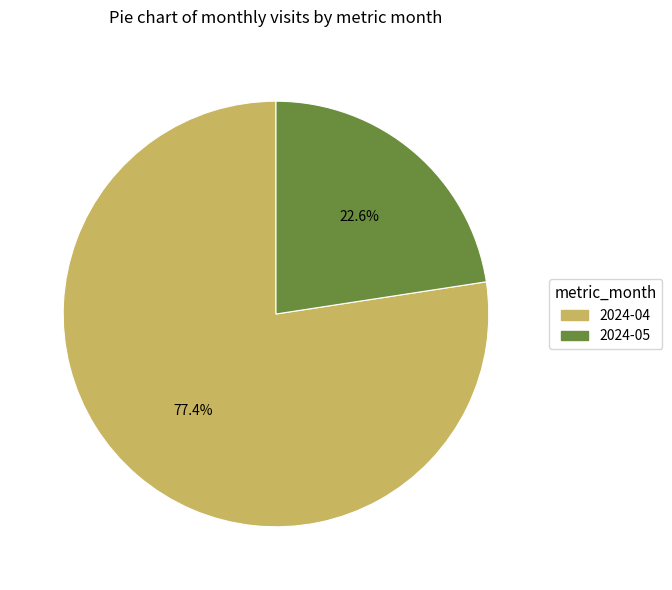

What is the majority slice?

2024-04